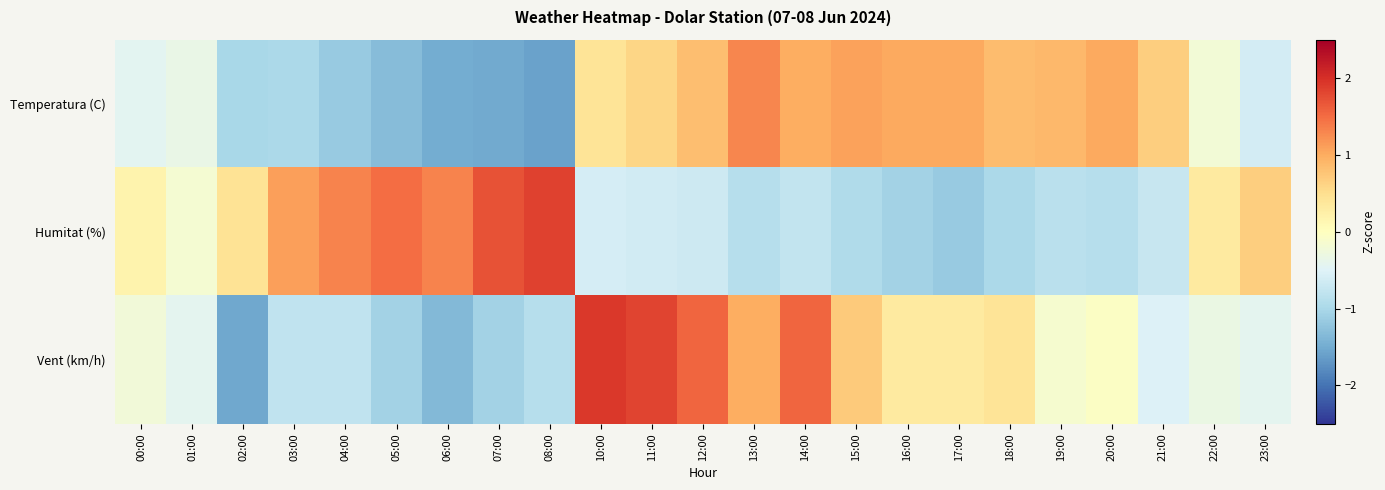

What is the total value across all series at 15:00?

0.8